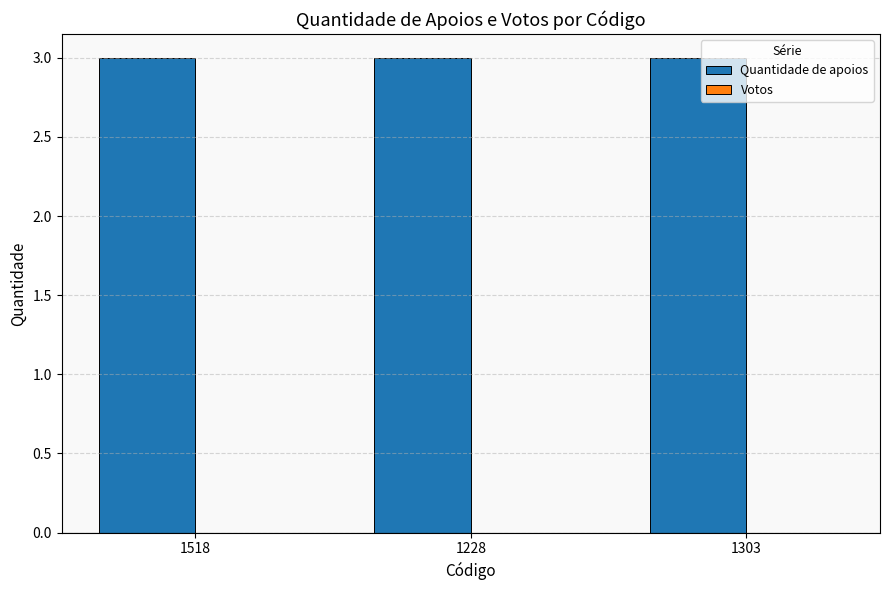

Which category has the highest value in the Votos series?

1518